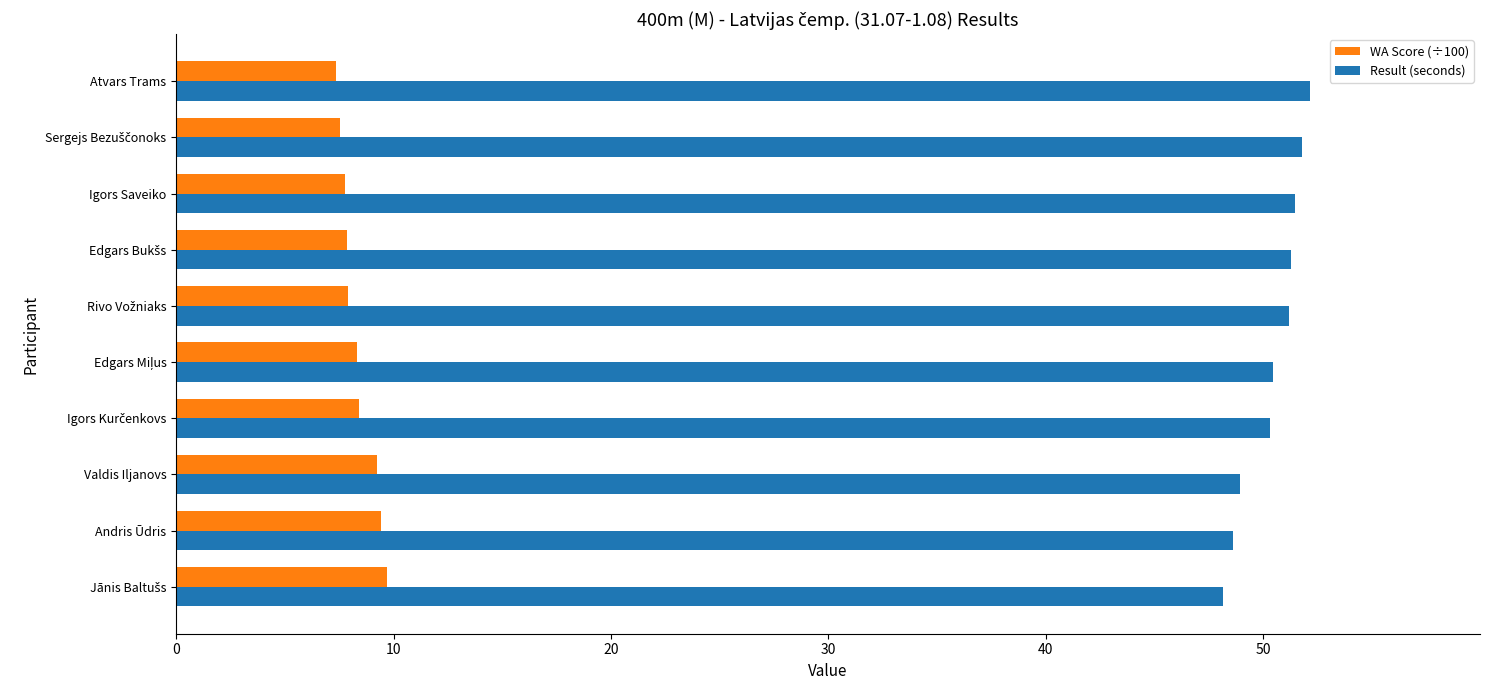

List the series in order of their peak value, highest first.

Result (seconds), WA Score (÷100)